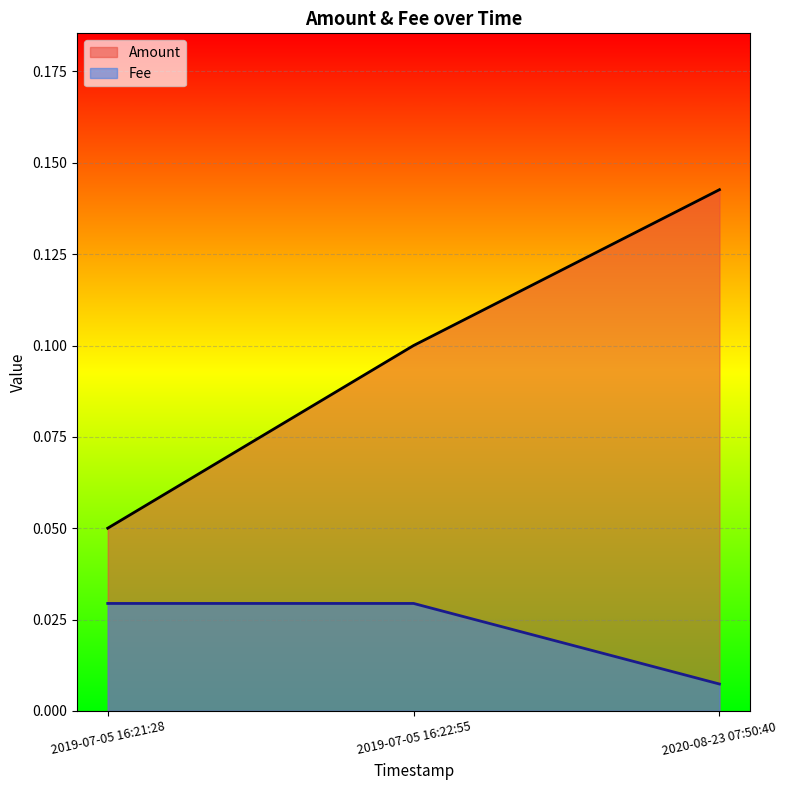

The value of Fee at 2019-07-05 16:22:55 is 0.1. True or false?

False